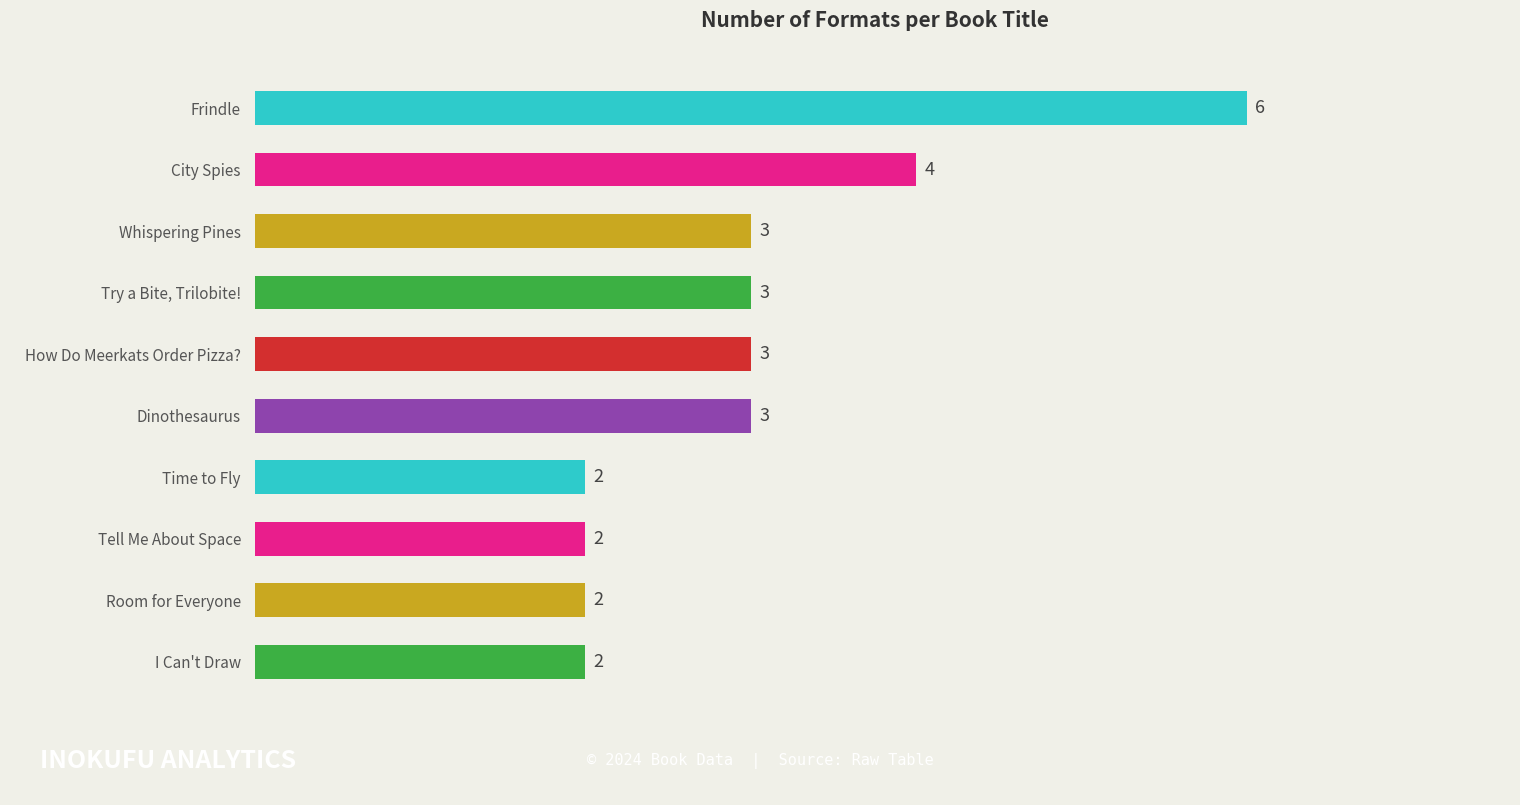

Reading bottom to top, list all the values displayed in this chart.

I Can't Draw=2	Room for Everyone=2	Tell Me About Space=2	Time to Fly=2	Dinothesaurus=3	How Do Meerkats Order Pizza?=3	Try a Bite, Trilobite!=3	Whispering Pines=3	City Spies=4	Frindle=6